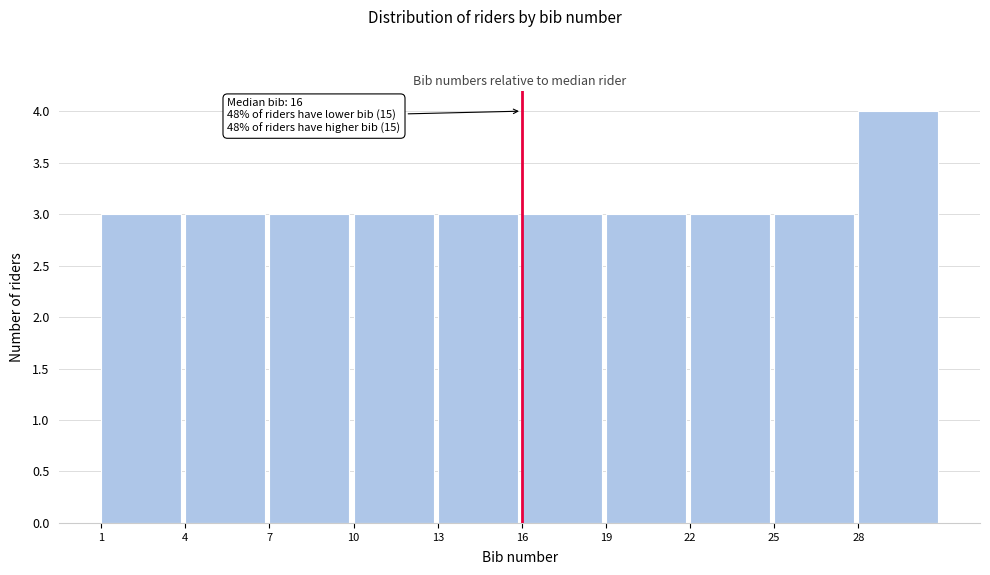

Which range on the x-axis has the tallest bar?

28 to 31